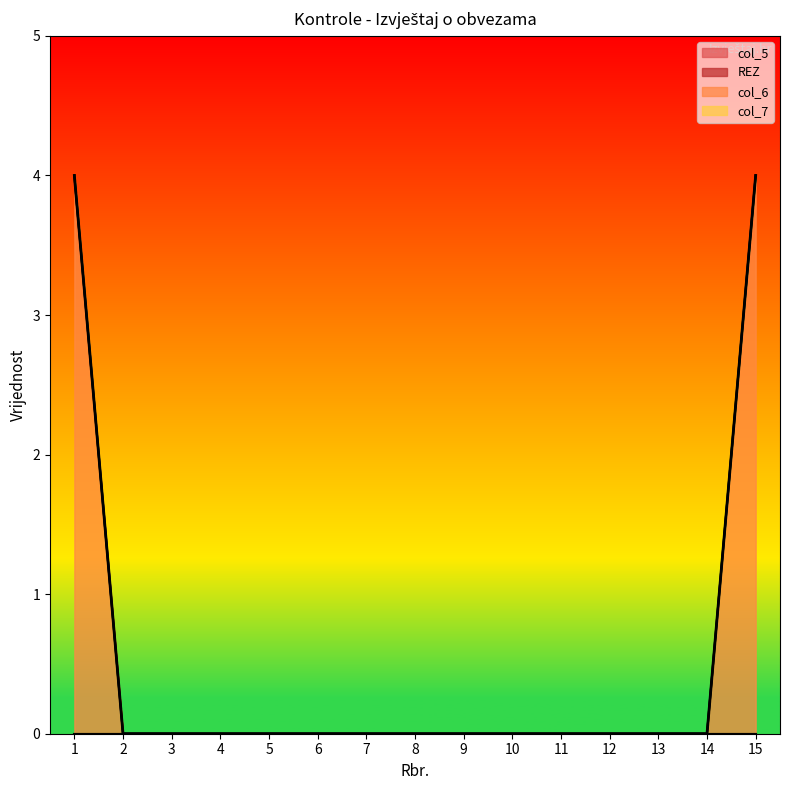

Reading right to left, transcribe all the data shown in this chart.

col_5: 0	0	0	0	0	0	0	0	0	0	0	0	0	0	0
REZ: 0	0	0	0	0	0	0	0	0	0	0	0	0	0	0
col_6: 4	0	0	0	0	0	0	0	0	0	0	0	0	0	4
col_7: 0	0	0	0	0	0	0	0	0	0	0	0	0	0	0